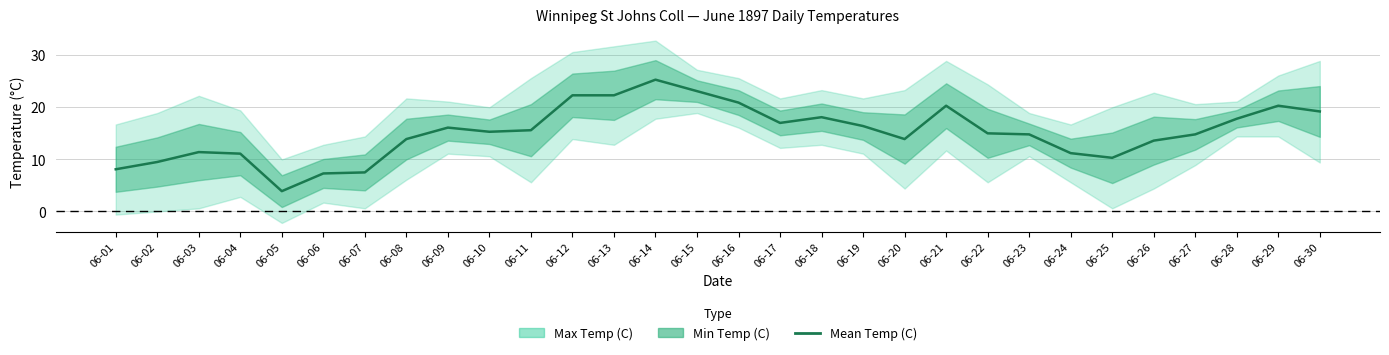

Rank the categories by value from lowest to highest.

06-05, 06-06, 06-07, 06-01, 06-02, 06-25, 06-04, 06-24, 06-03, 06-26, 06-08, 06-20, 06-23, 06-27, 06-22, 06-10, 06-11, 06-09, 06-19, 06-17, 06-28, 06-18, 06-30, 06-21, 06-29, 06-16, 06-12, 06-13, 06-15, 06-14